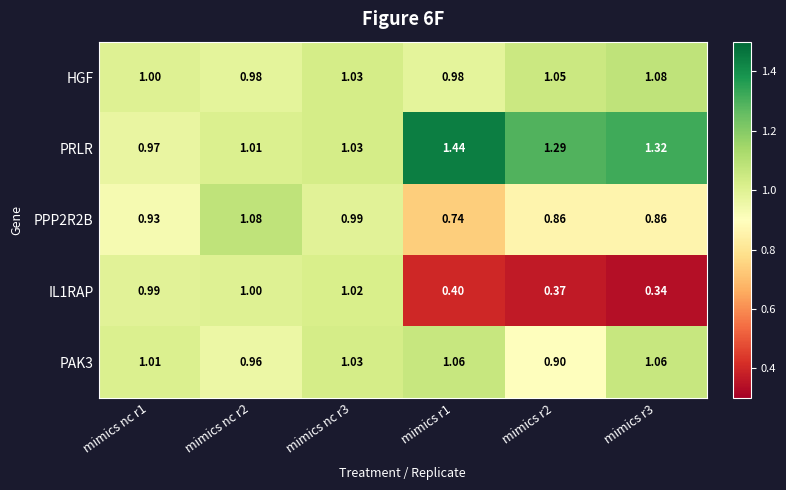

Is the value of PPP2R2B at mimics nc r2 greater than the value of PRLR at mimics r3?

No